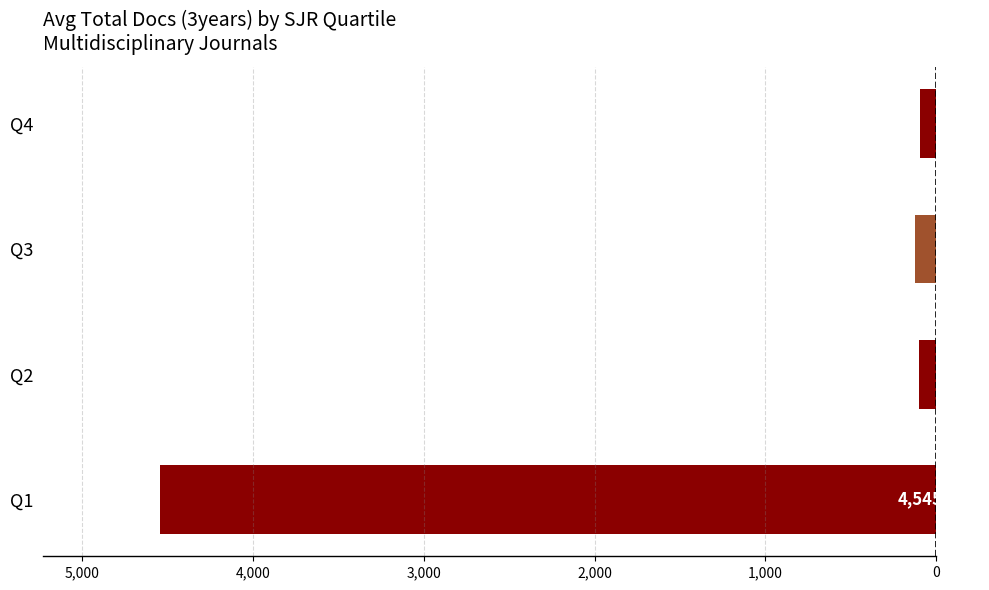

Does the chart contain any negative values?

Yes